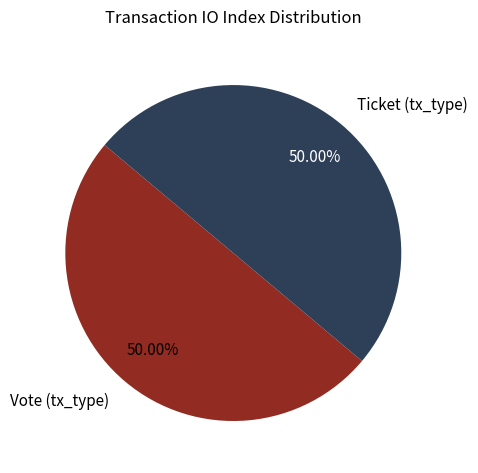

Do Vote (tx_type) and Ticket (tx_type) together represent more than half of the pie?

Yes